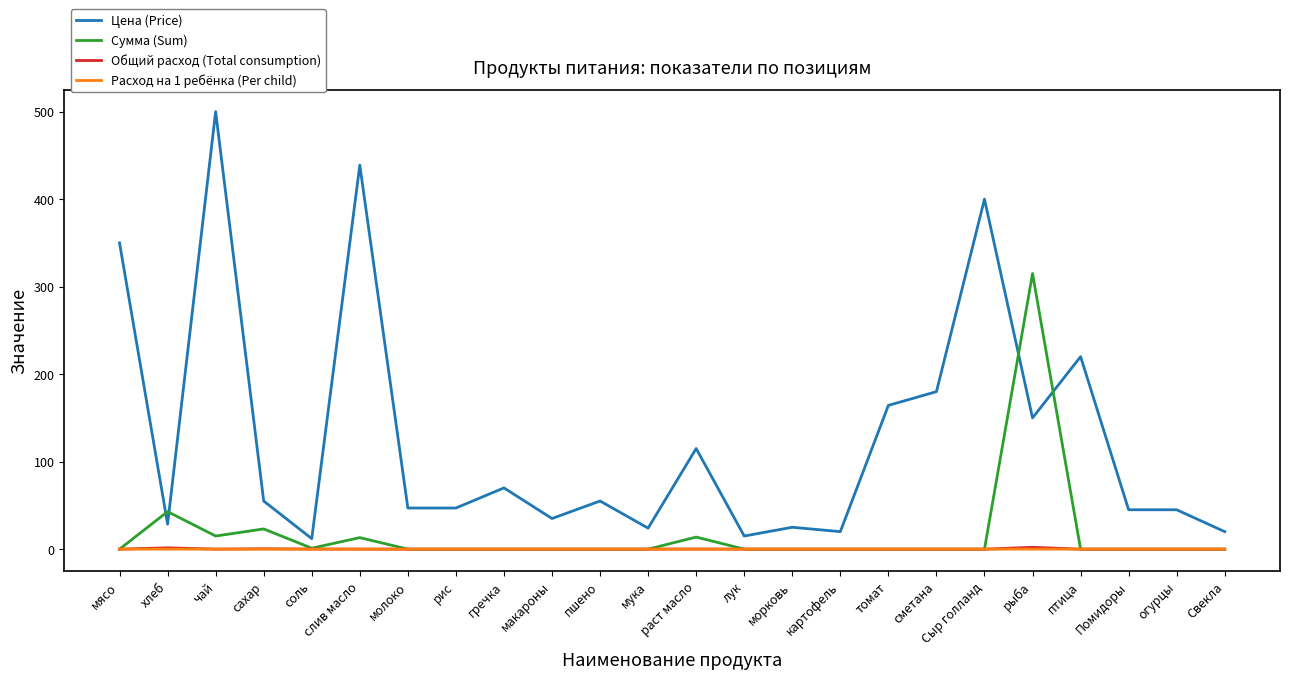

The value of Сумма (Sum) at рис is 0.0. True or false?

True